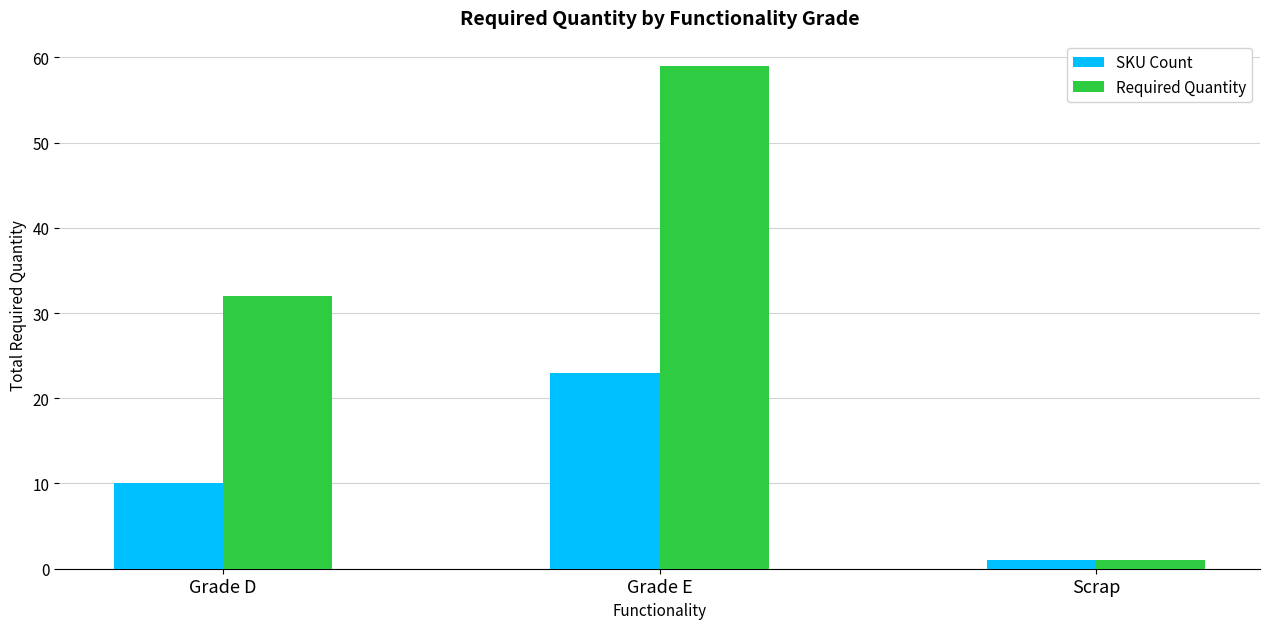

What is the value of the Required Quantity bar at the 2nd from the left?

59